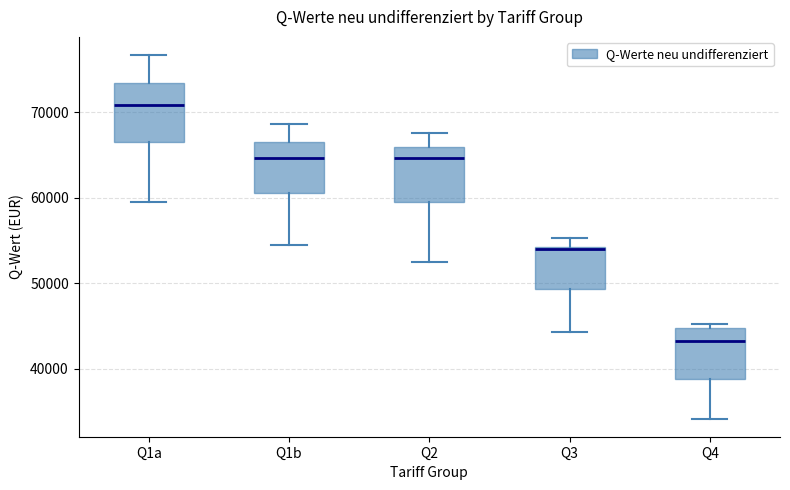

Where is the lower edge of the box for Q1a on the y-axis? The values are not printed on the chart, so give them approximately, as read against the axis.

67000